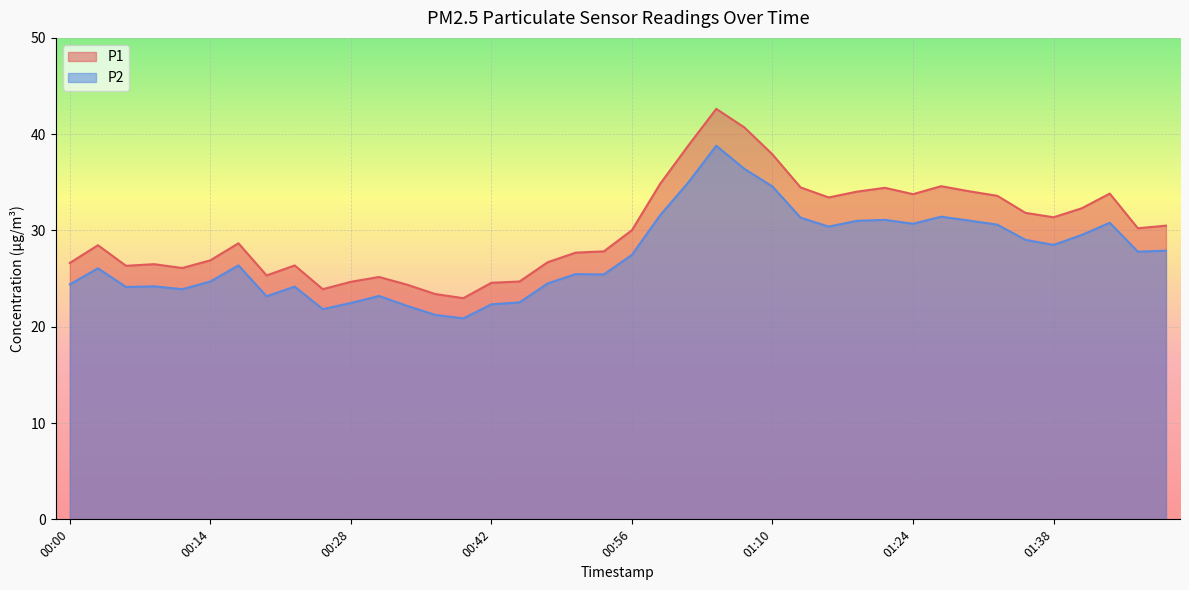

Is it true that P1 equals 34.1 at 01:29?

True